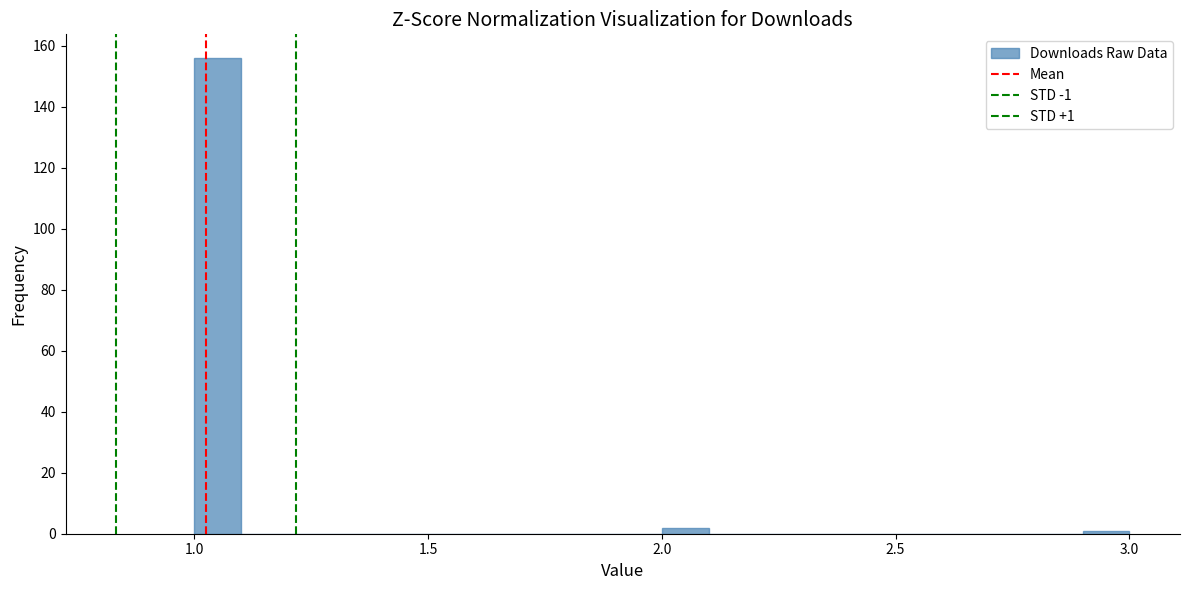

Around what value on the x-axis is the tallest bar? Give the approximate position of its centre, as read against the axis.

1.05